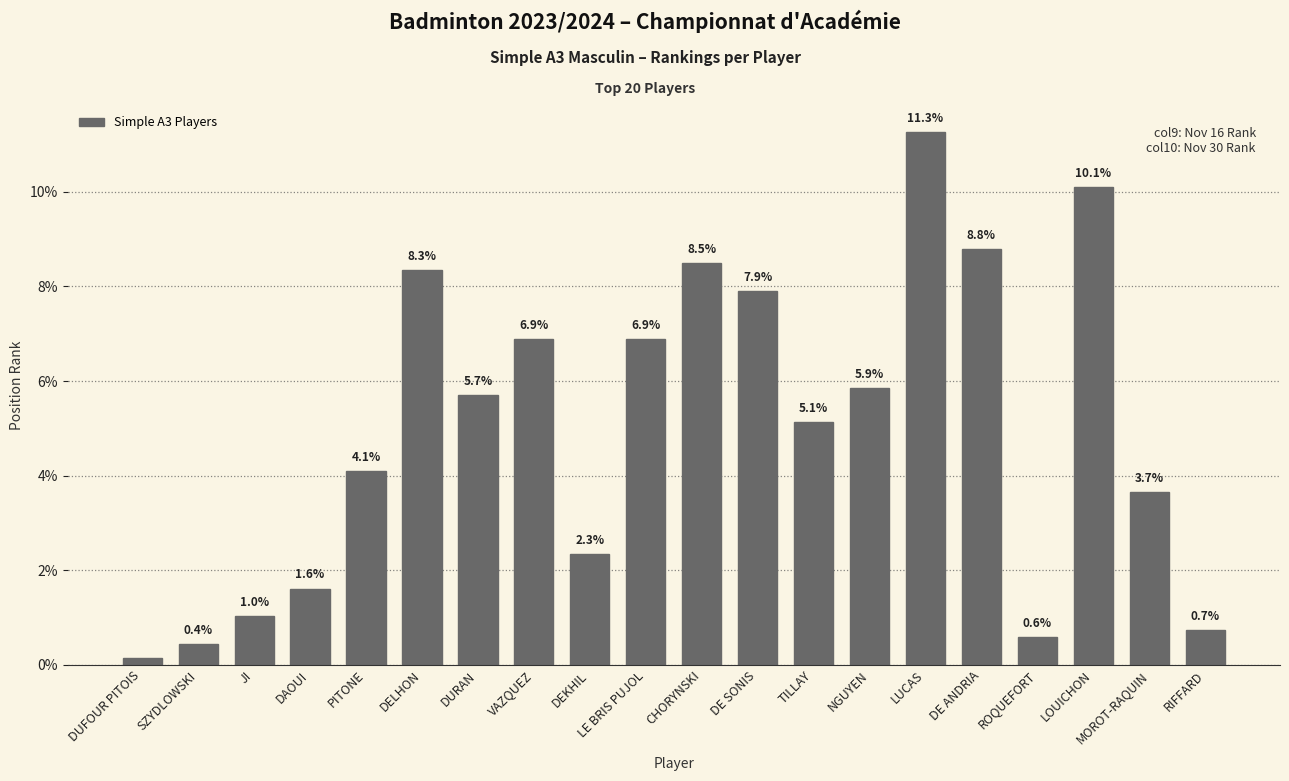

What is the difference between the second highest and second lowest values?

9.7